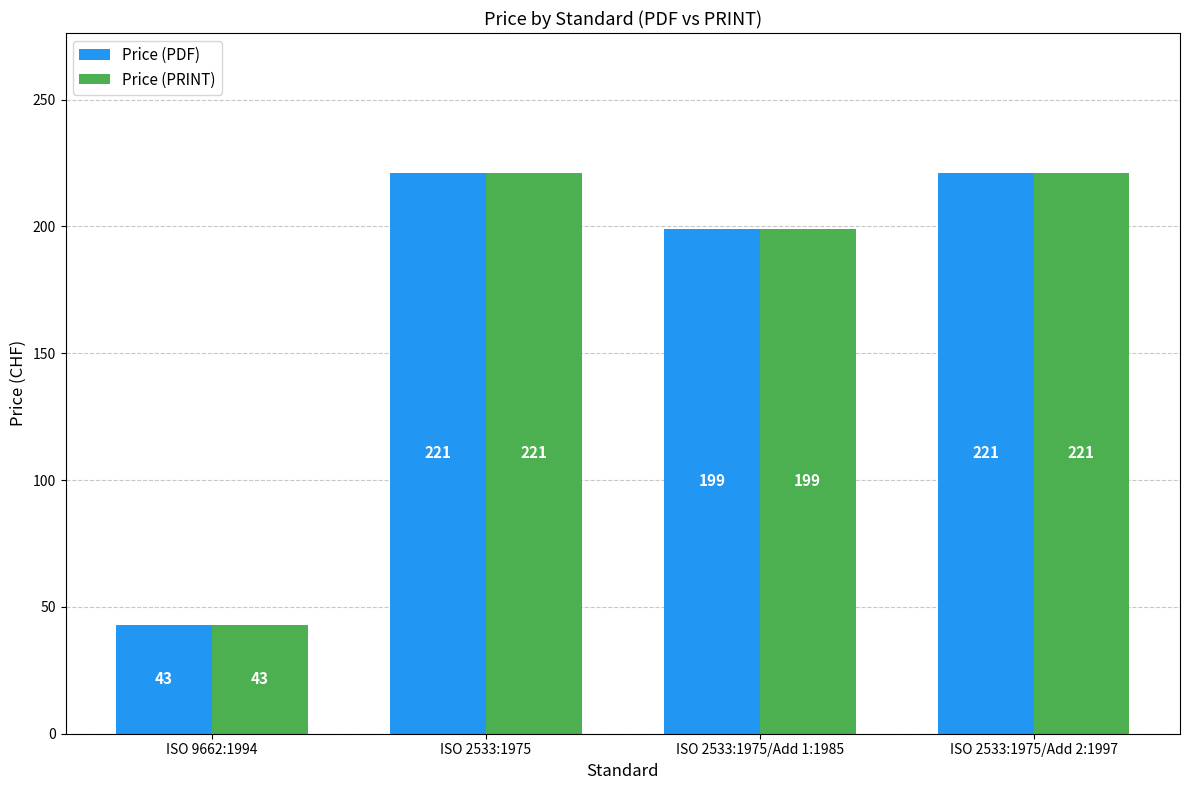

What position from the right is ISO 2533:1975/Add 2:1997?

1